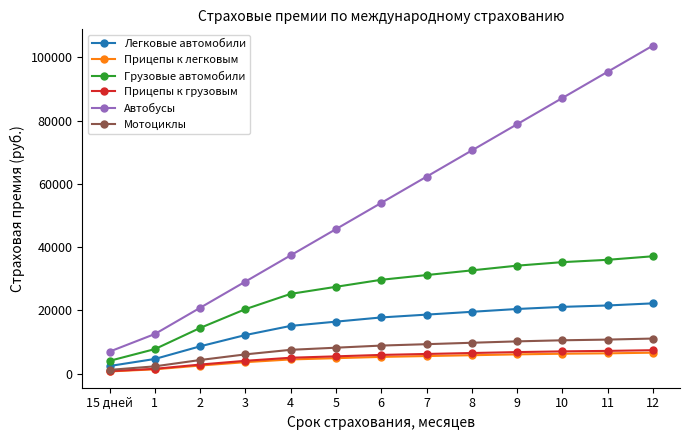

Count the number of data series in this chart.

6